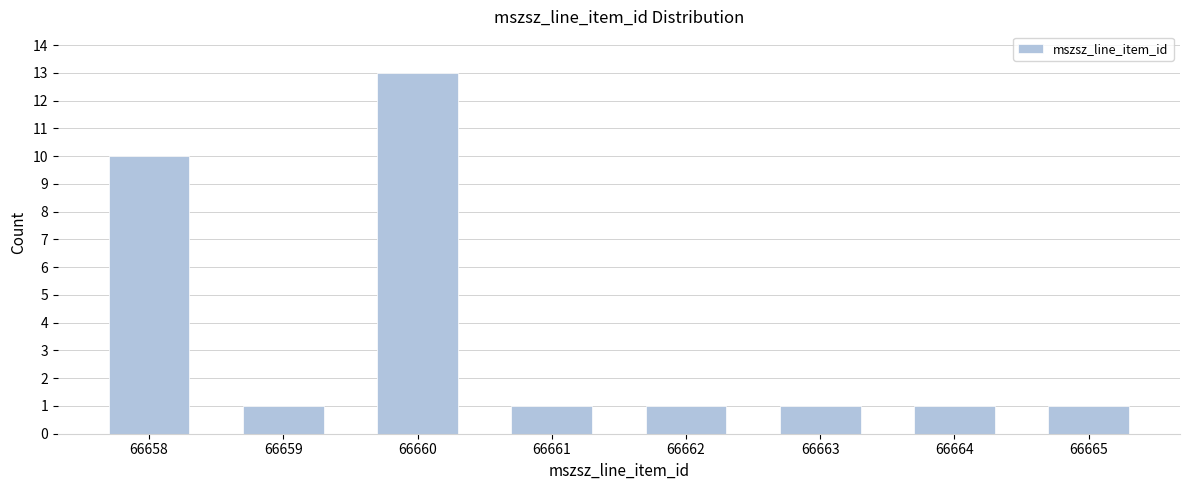

Reading left to right, list all the values displayed in this chart.

10	1	13	1	1	1	1	1